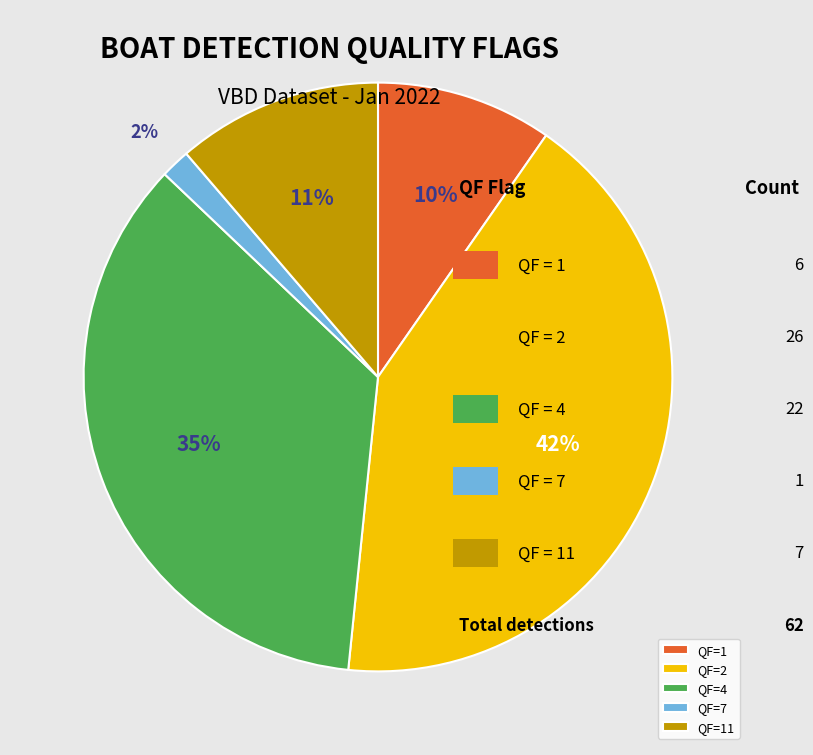

Does any single category account for the majority?

No